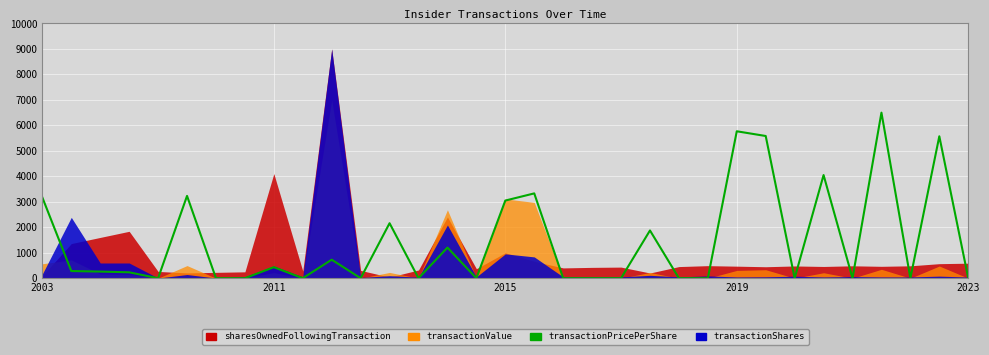

Is it true that the value at 28 is 0.0?

True